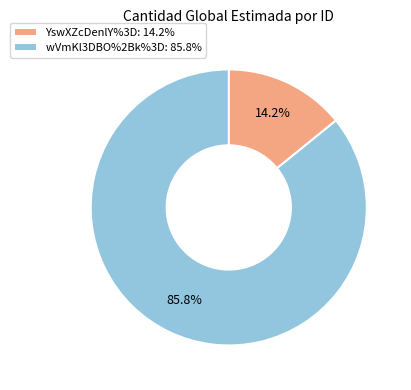

To the nearest percent, what is the combined percentage of wVmKl3DBO%2Bk%3D and YswXZcDenlY%3D?

100%